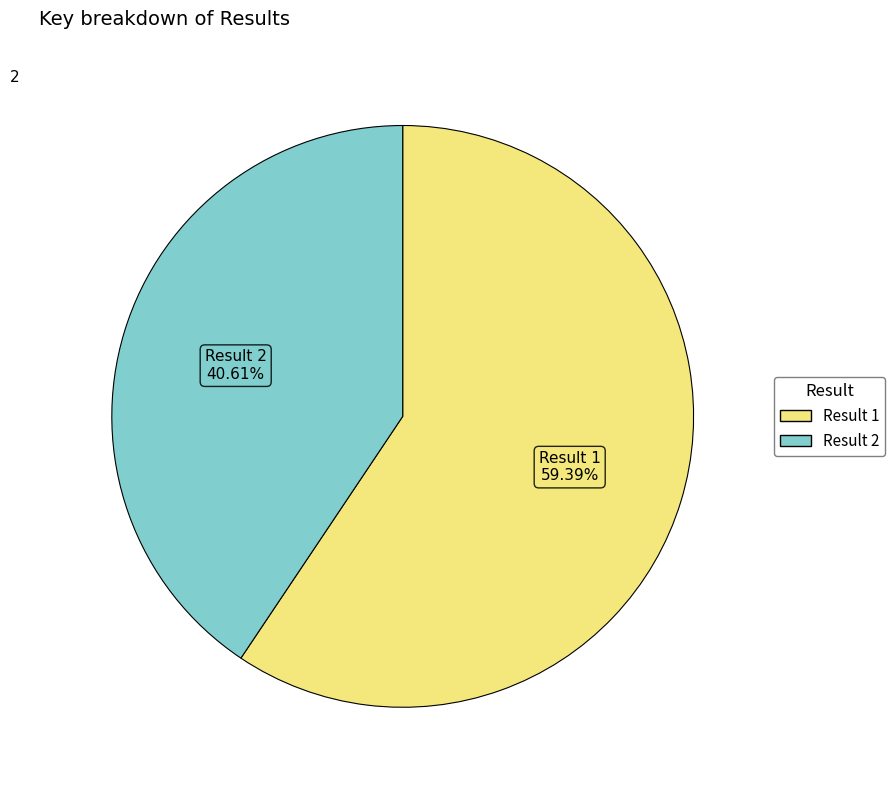

Count the number of slices in the pie.

2